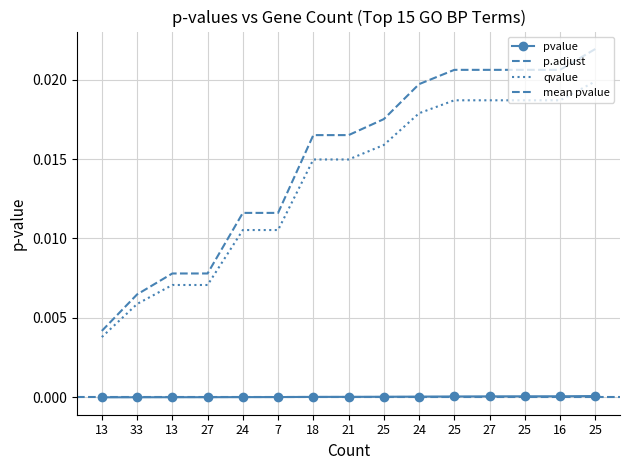

Is this an area chart (filled region under the line)?

No